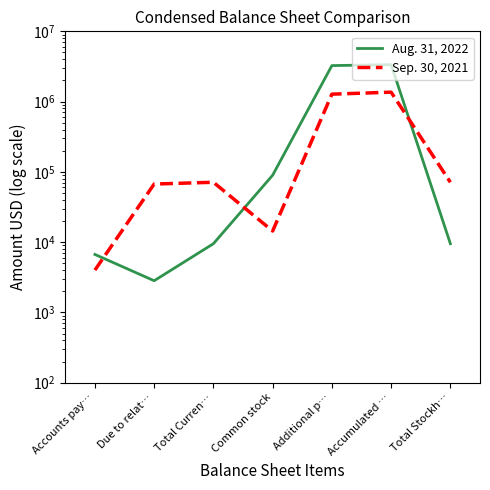

At which category does the chart reach its minimum across all series?

Due to relat…